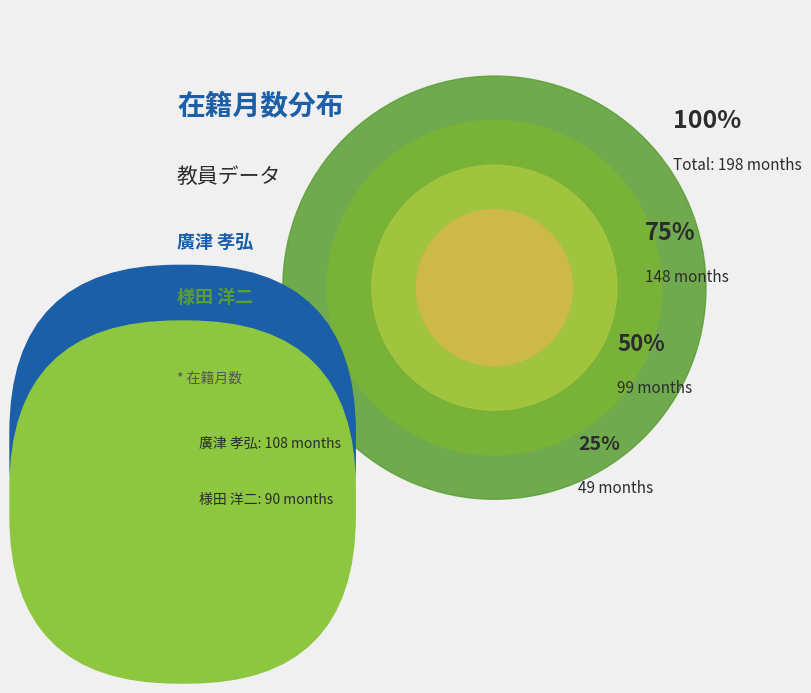

Does 10877 represent more than half of the total?

Yes